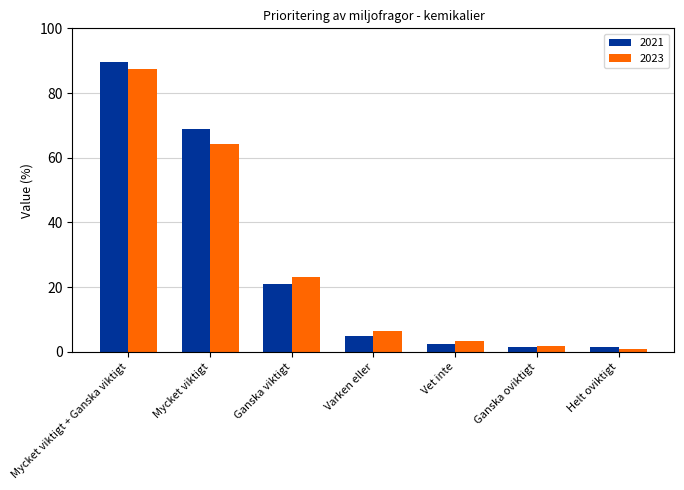

The value of 2021 at Varken eller is 1.8. True or false?

False